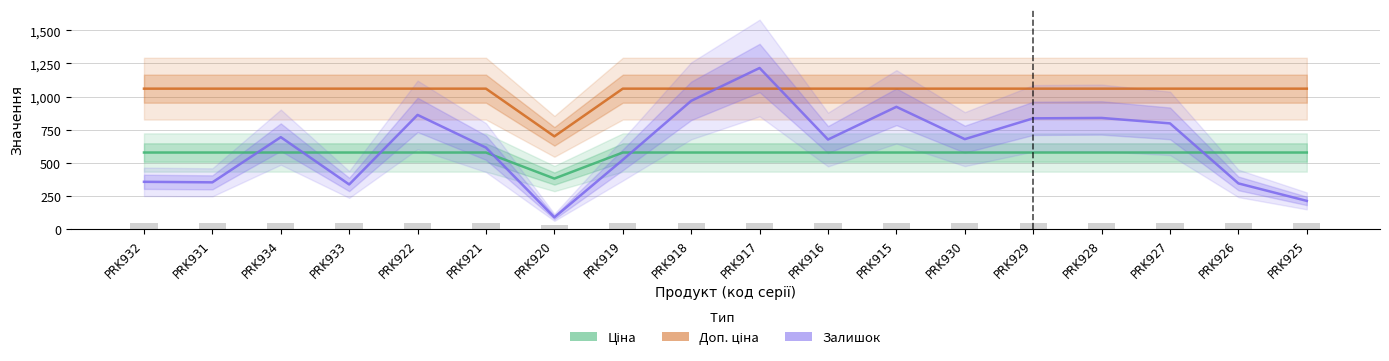

Which series has the largest range (max minus min)?

Залишок